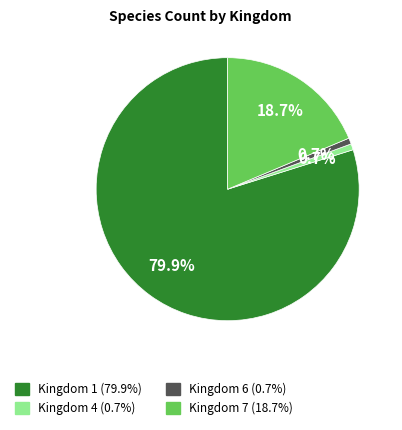

To the nearest percent, what is the average slice percentage?

25%